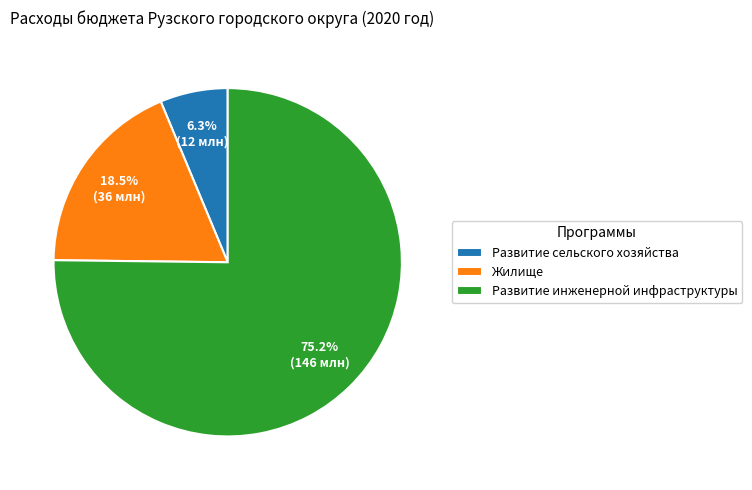

Does Развитие инженерной инфраструктуры account for over 50% of the chart?

Yes